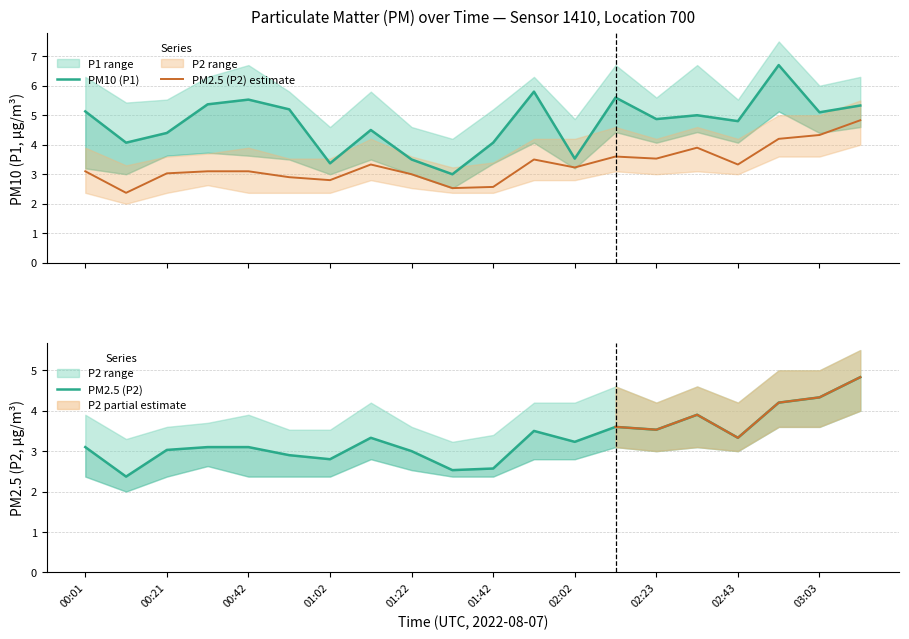

How many values in the PM2.5 (P2) estimate series are below 3?

5